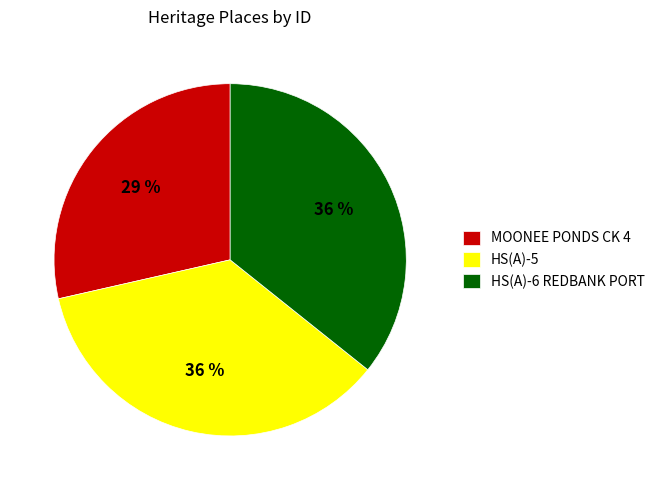

Which category has the smallest portion of the pie?

MOONEE PONDS CK 4